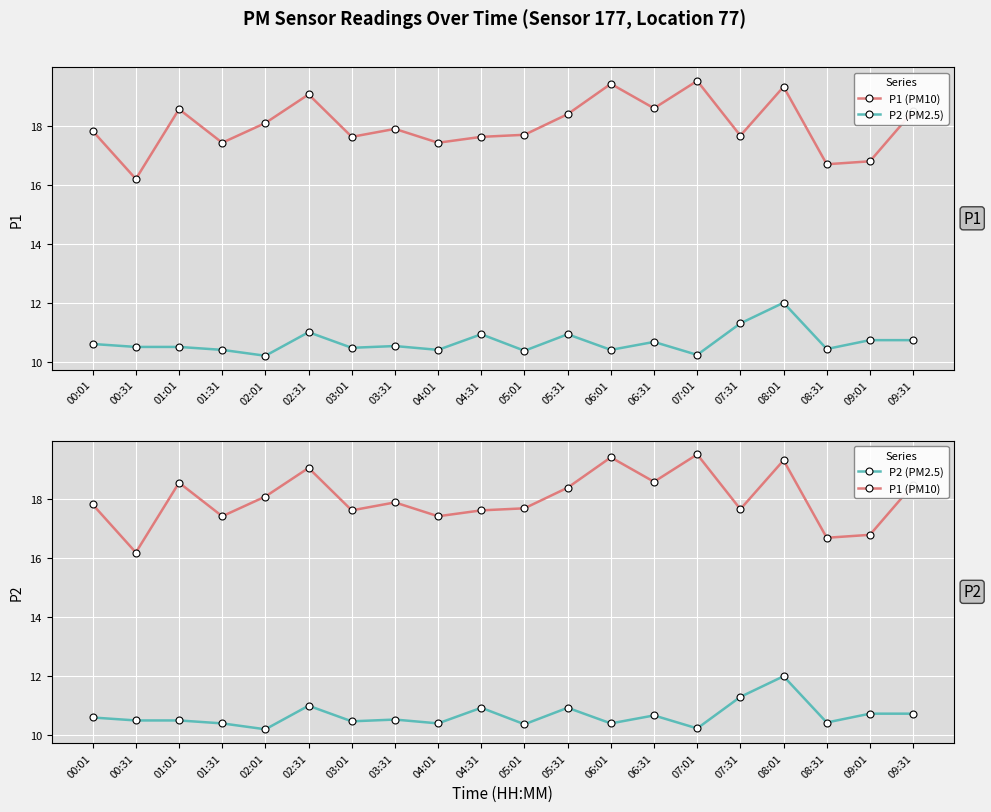

What is the spread (max minus min) of values at 00:01?

7.2